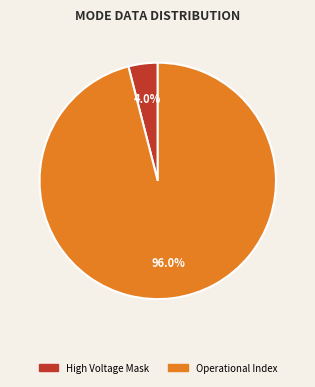

How many slices are in this pie chart?

2